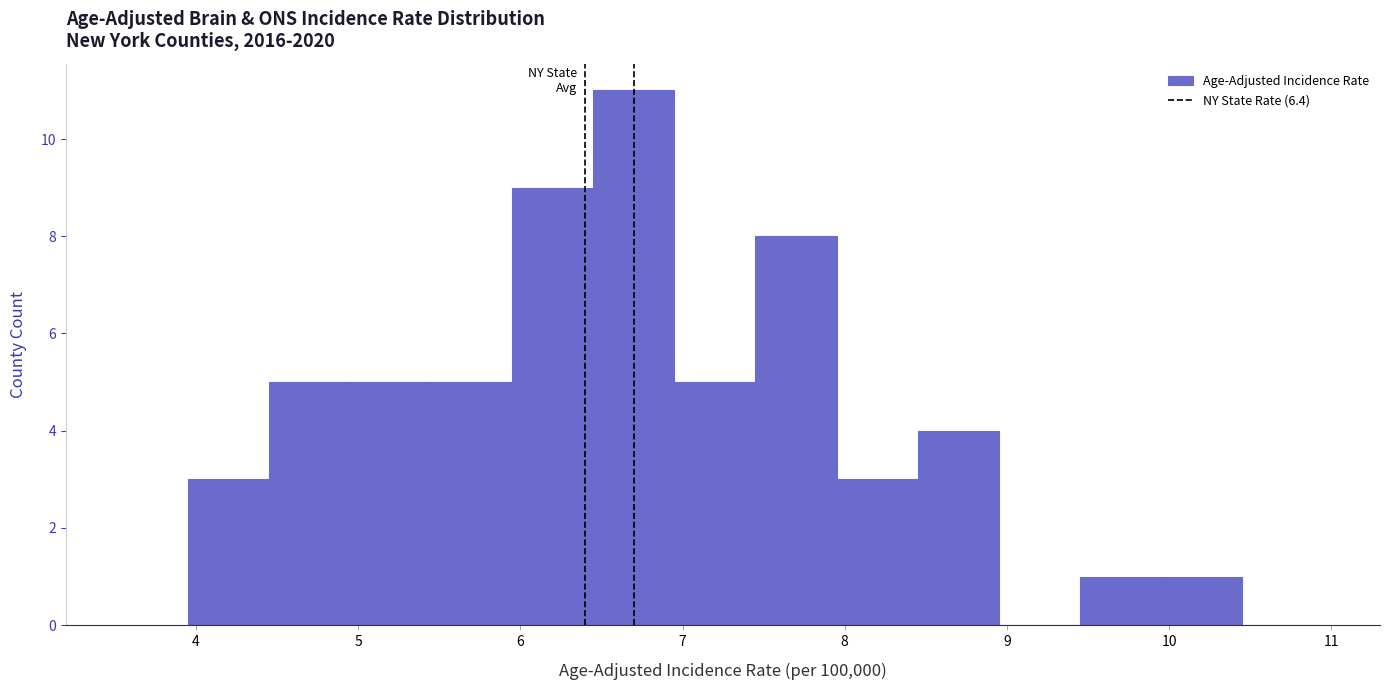

Which range on the x-axis has the tallest bar?

6.45 to 6.95